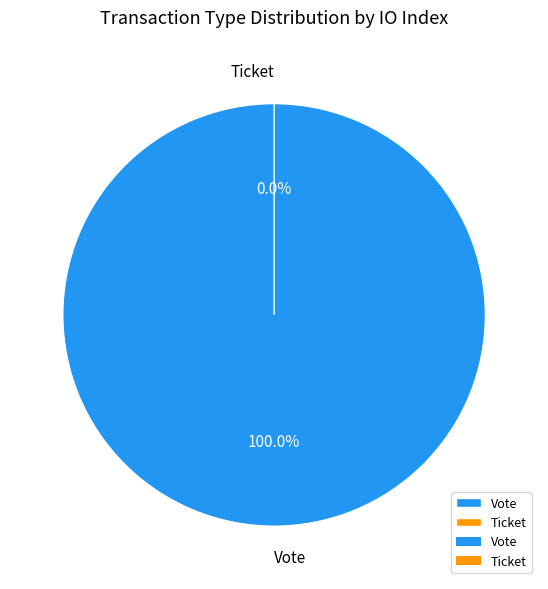

How many segments does this pie chart have?

2